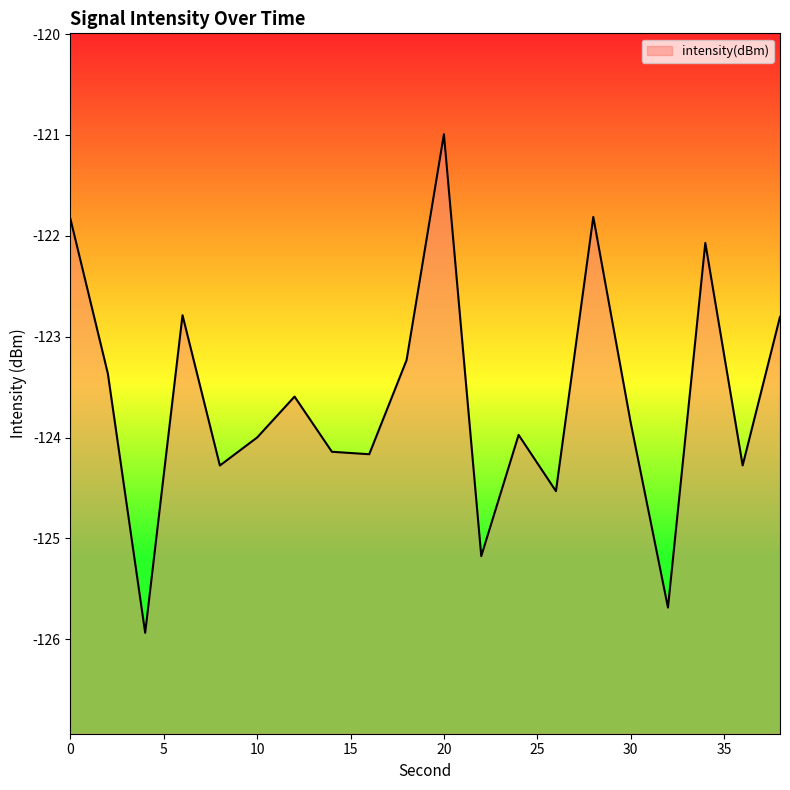

What is the value of the 14th point from the left?

-124.5